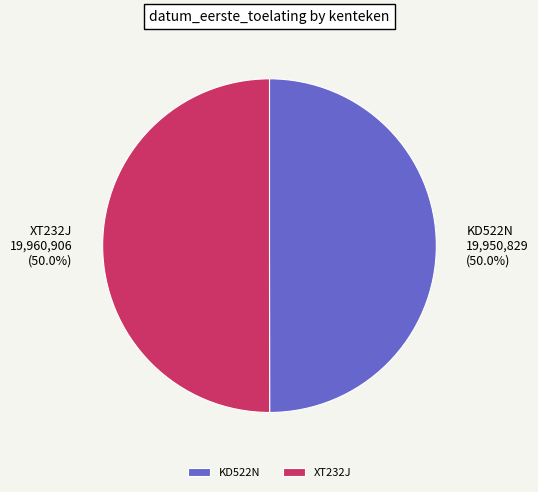

What is the ratio of the value at XT232J to the value at KD522N?

1.0